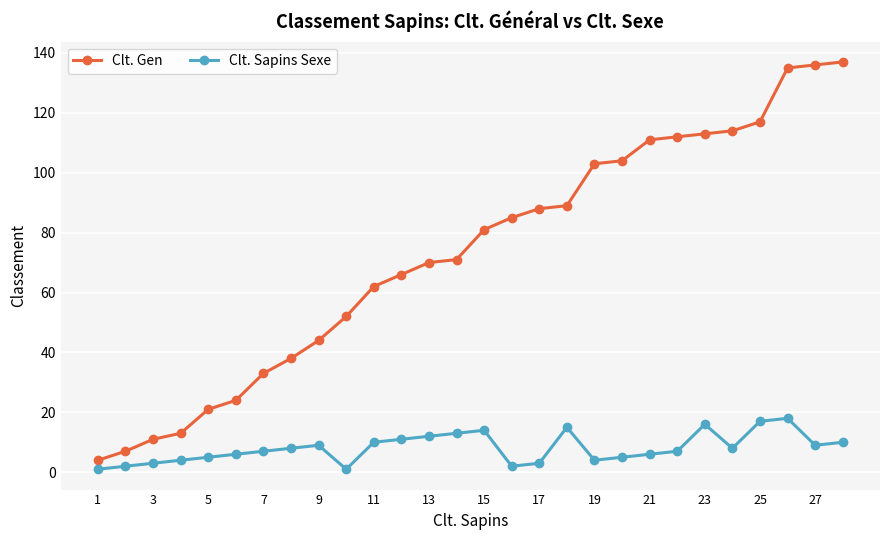

What is the greatest value displayed?

137